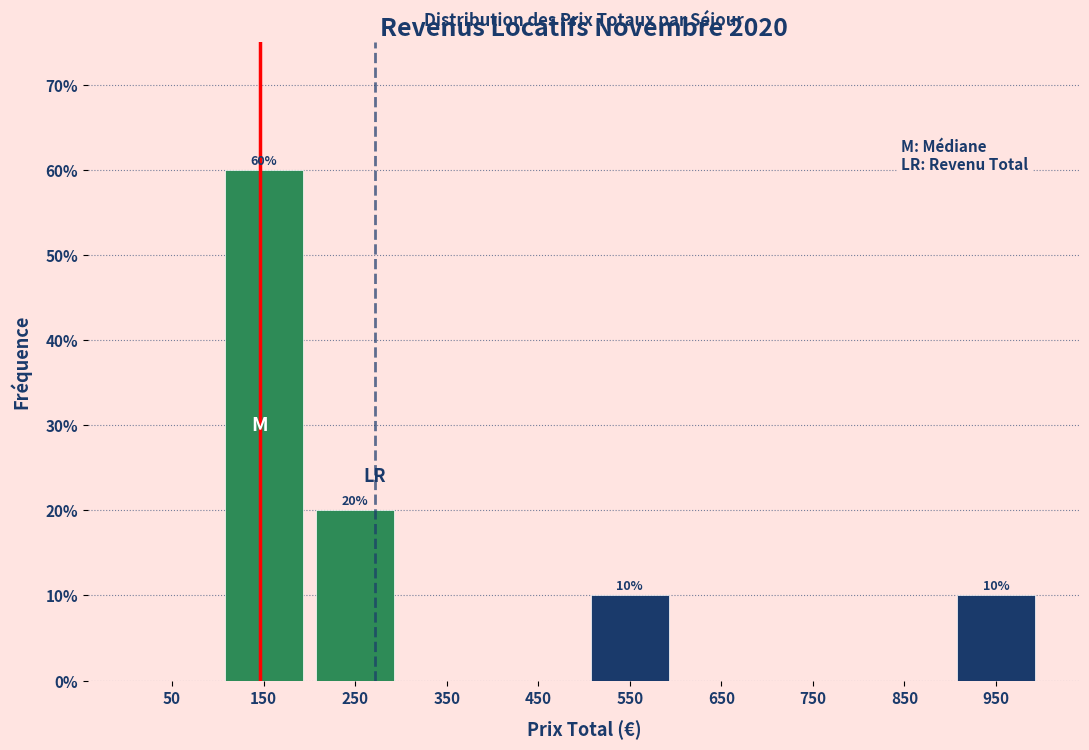

Over which range of the x-axis is the bar tallest?

100 to 200